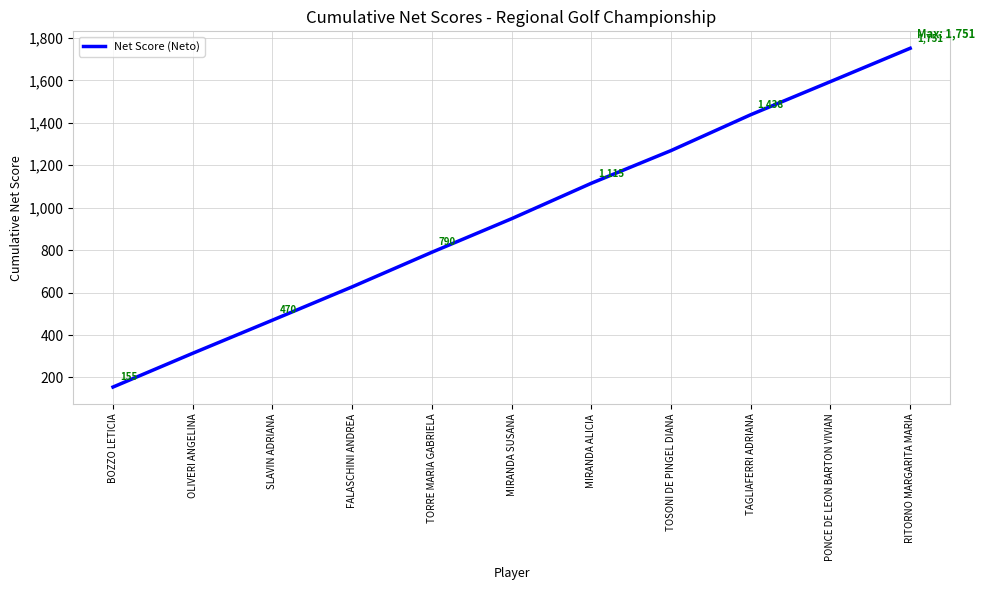

What is the greatest value displayed?

1751